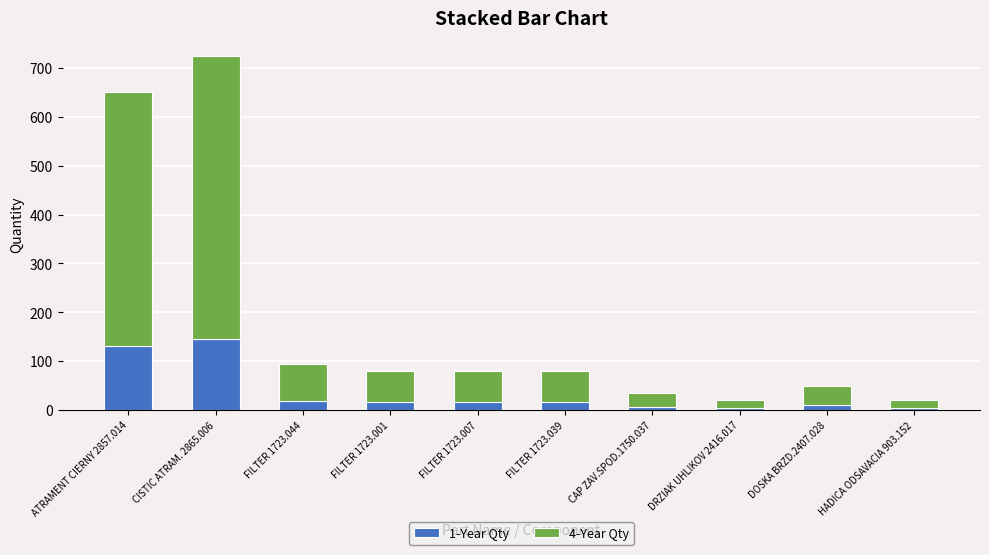

What is the total value across all series at CISTIC ATRAM. 2865.006?

725